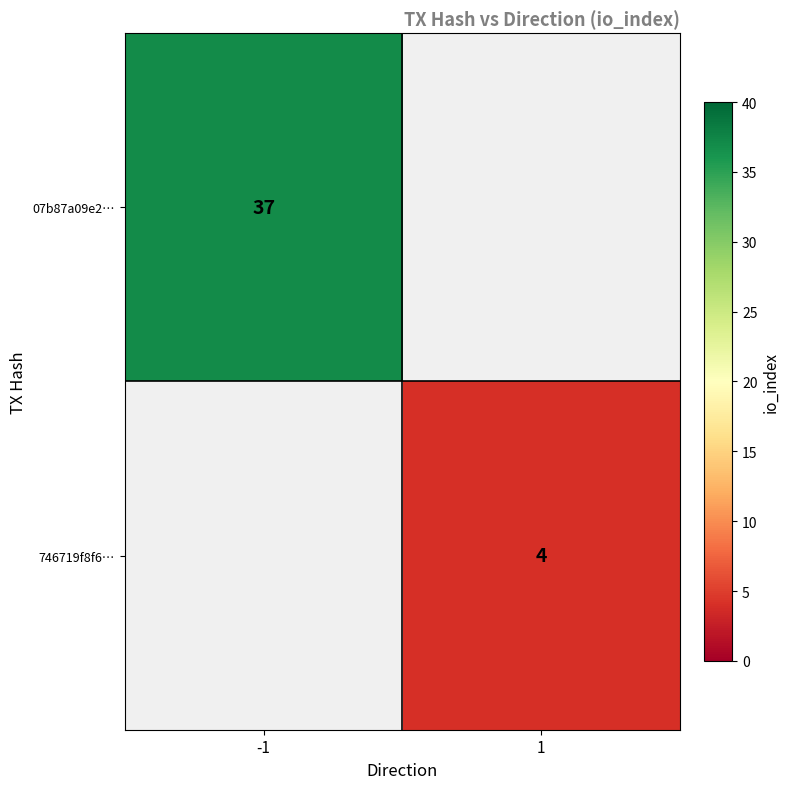

The value of 746719f8f6… at 1 is 4. True or false?

True